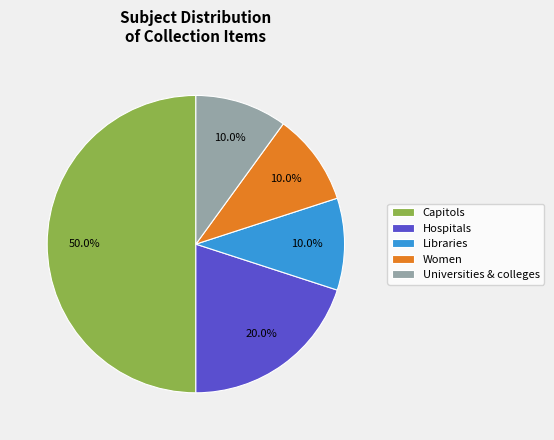

Which has a higher value, Libraries or Capitols?

Capitols